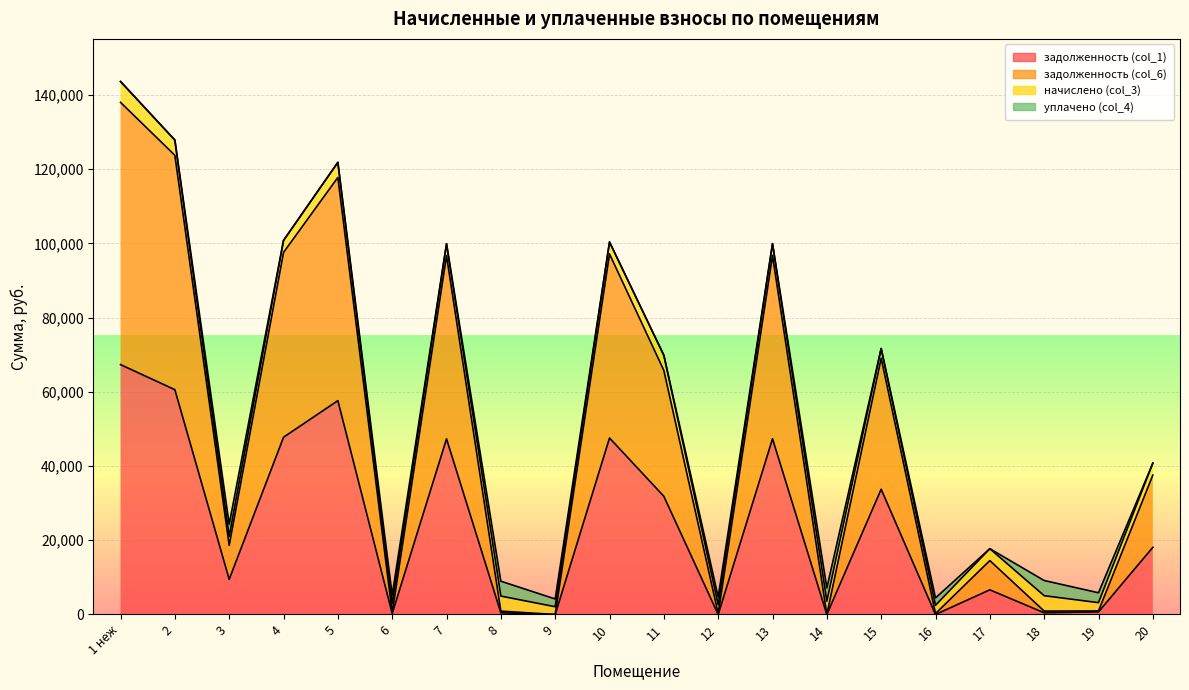

In задолженность (col_6), how many points are lower than both neighbors (excluding endpoints)?

7